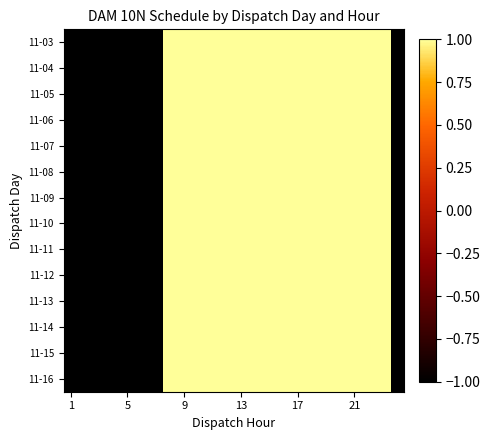

Reading left to right, what are all the values shown in this chart?

11-03: -1	-1	-1	-1	-1	-1	-1	1	1	1	1	1	1	1	1	1	1	1	1	1	1	1	1	-1
11-04: -1	-1	-1	-1	-1	-1	-1	1	1	1	1	1	1	1	1	1	1	1	1	1	1	1	1	-1
11-05: -1	-1	-1	-1	-1	-1	-1	1	1	1	1	1	1	1	1	1	1	1	1	1	1	1	1	-1
11-06: -1	-1	-1	-1	-1	-1	-1	1	1	1	1	1	1	1	1	1	1	1	1	1	1	1	1	-1
11-07: -1	-1	-1	-1	-1	-1	-1	1	1	1	1	1	1	1	1	1	1	1	1	1	1	1	1	-1
11-08: -1	-1	-1	-1	-1	-1	-1	1	1	1	1	1	1	1	1	1	1	1	1	1	1	1	1	-1
11-09: -1	-1	-1	-1	-1	-1	-1	1	1	1	1	1	1	1	1	1	1	1	1	1	1	1	1	-1
11-10: -1	-1	-1	-1	-1	-1	-1	1	1	1	1	1	1	1	1	1	1	1	1	1	1	1	1	-1
11-11: -1	-1	-1	-1	-1	-1	-1	1	1	1	1	1	1	1	1	1	1	1	1	1	1	1	1	-1
11-12: -1	-1	-1	-1	-1	-1	-1	1	1	1	1	1	1	1	1	1	1	1	1	1	1	1	1	-1
11-13: -1	-1	-1	-1	-1	-1	-1	1	1	1	1	1	1	1	1	1	1	1	1	1	1	1	1	-1
11-14: -1	-1	-1	-1	-1	-1	-1	1	1	1	1	1	1	1	1	1	1	1	1	1	1	1	1	-1
11-15: -1	-1	-1	-1	-1	-1	-1	1	1	1	1	1	1	1	1	1	1	1	1	1	1	1	1	-1
11-16: -1	-1	-1	-1	-1	-1	-1	1	1	1	1	1	1	1	1	1	1	1	1	1	1	1	1	-1